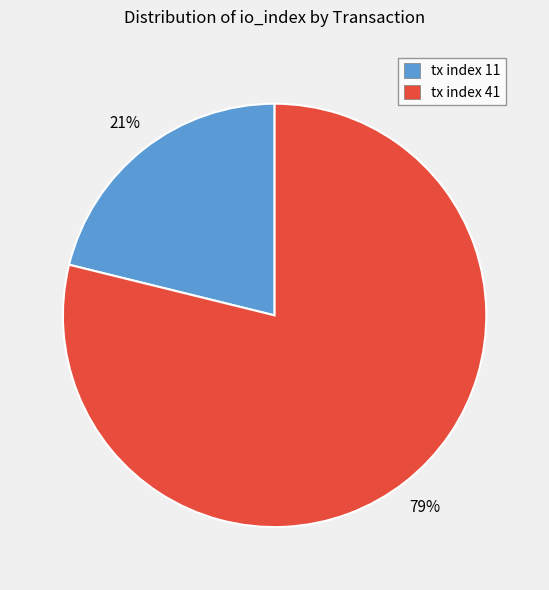

How many slices are in this pie chart?

2